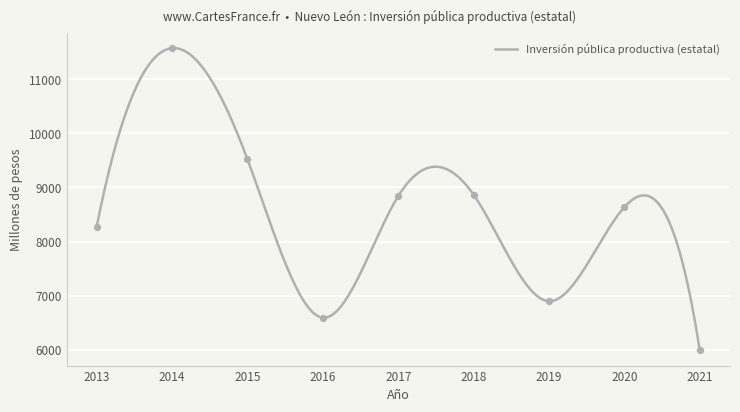

What is the change in value from 2016 to 2018?

+2274.3